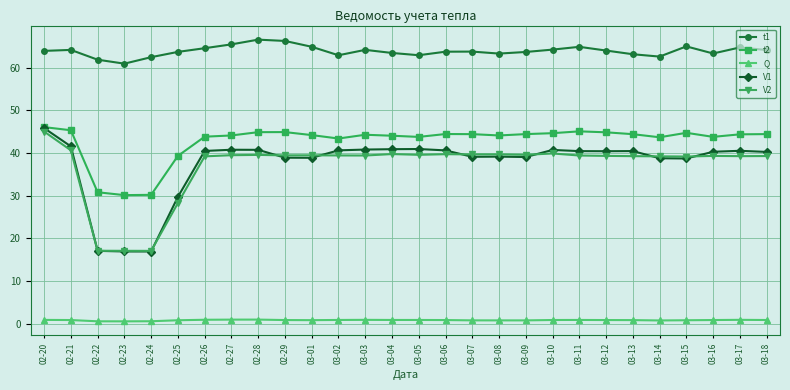

What is the difference between the highest and lowest values at 03-01?

64.1